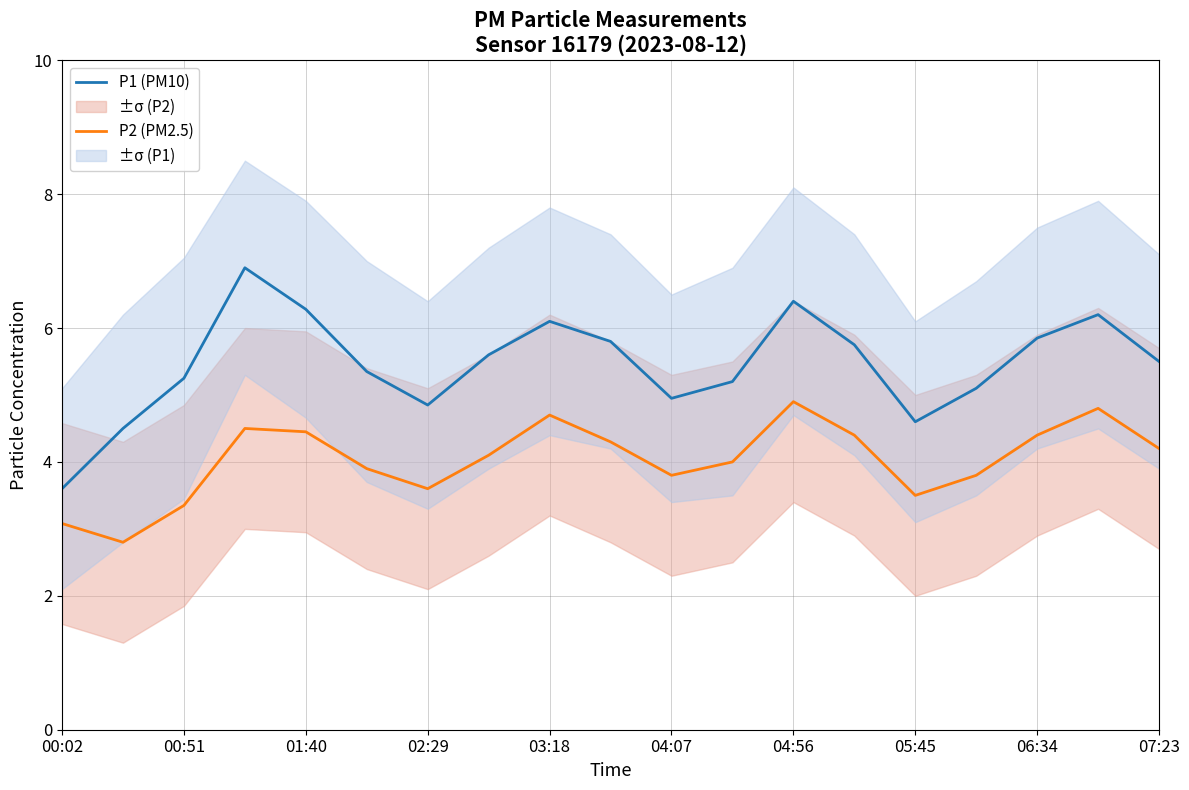

True or false: P1 (PM10) and P2 (PM2.5) cross at least once.

False